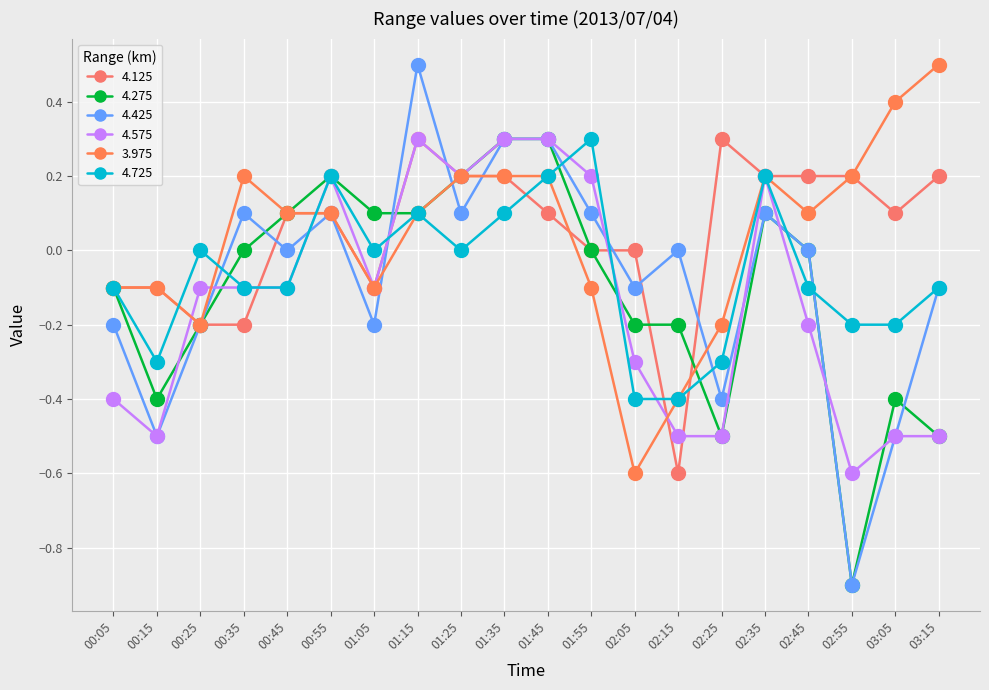

Read the 3.975 value at 02:55.

0.2